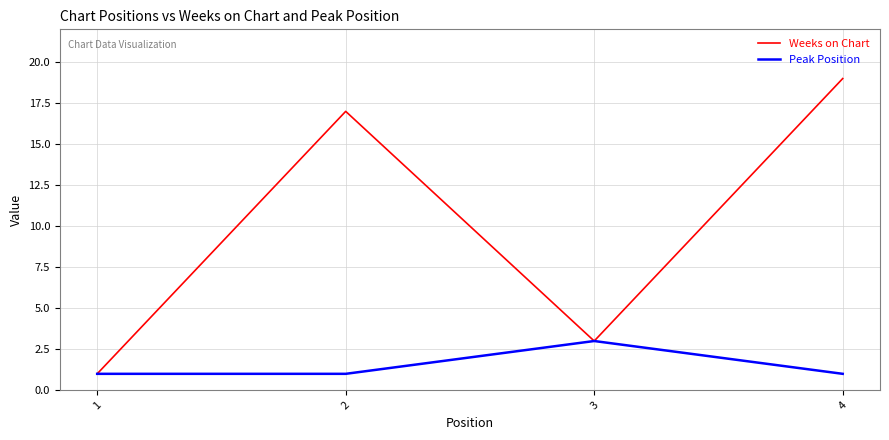

At which category does Weeks on Chart reach its first local valley?

3